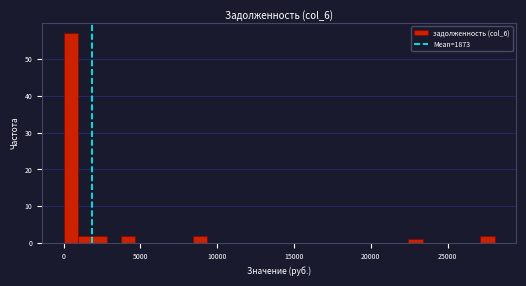

Read against the x-axis, roughly where is the centre of the tallest bar?

500